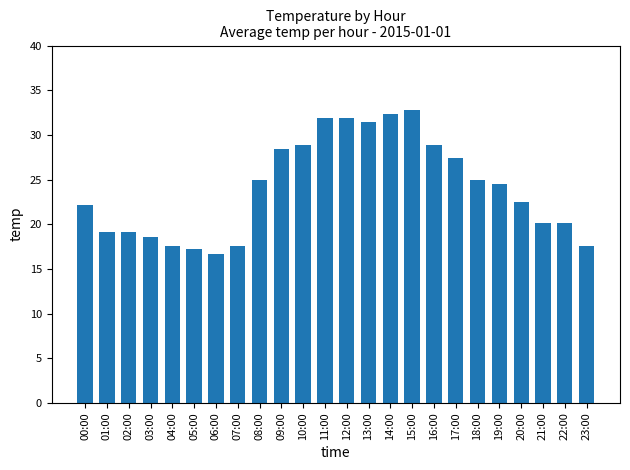

What is the label of the 21st bar from the right?

03:00